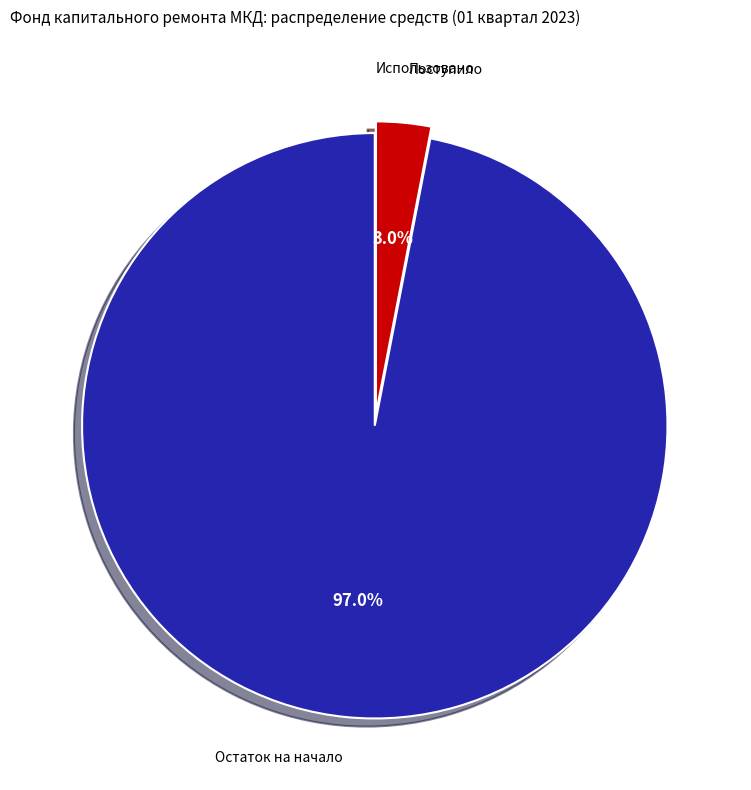

Which has a higher value, Поступило or Остаток на начало?

Остаток на начало